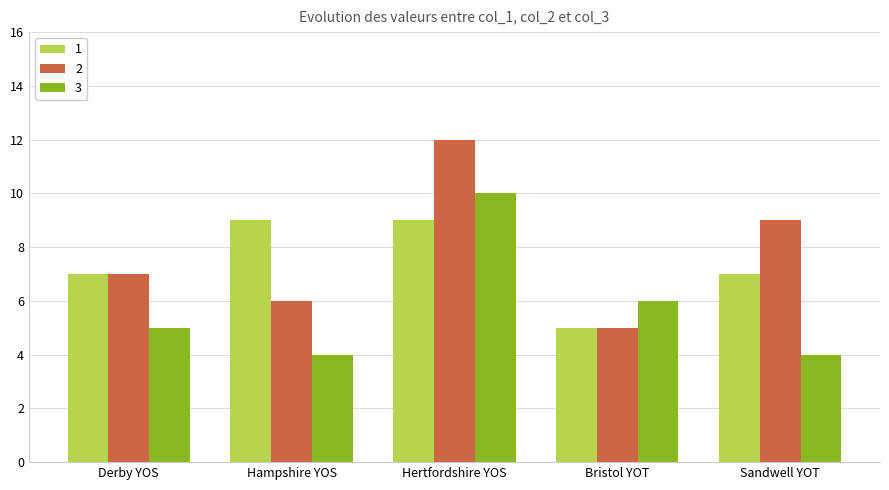

What is the average value of the 2 series?

8